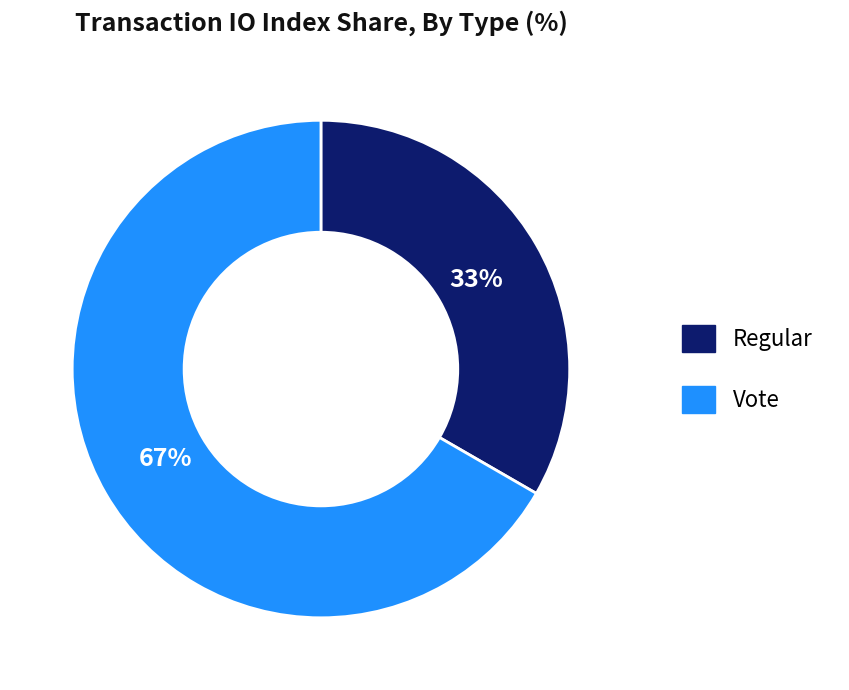

Combined, do Vote and Regular account for over 50%?

Yes